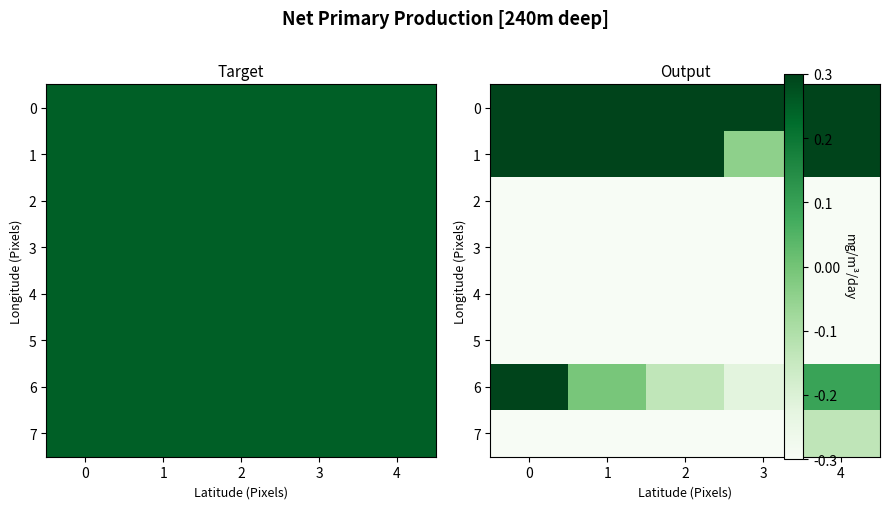

What value does the row_6 series have at 0?

0.3